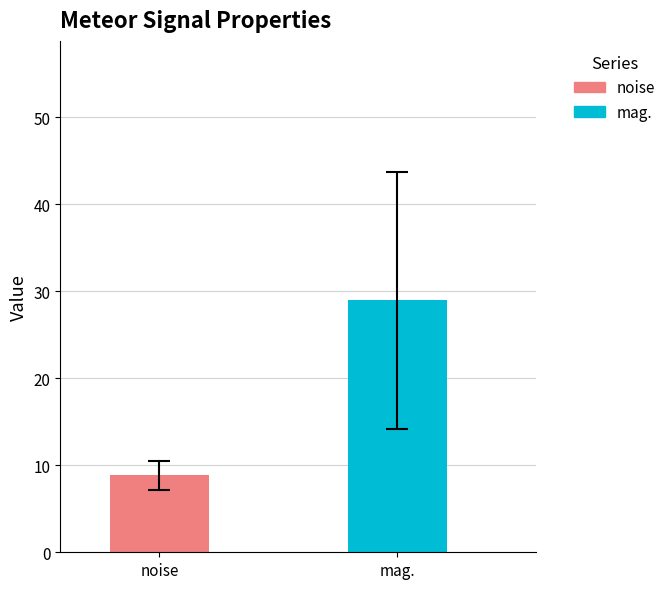

List the series in order of their overall mean, lowest first.

noise, mag.